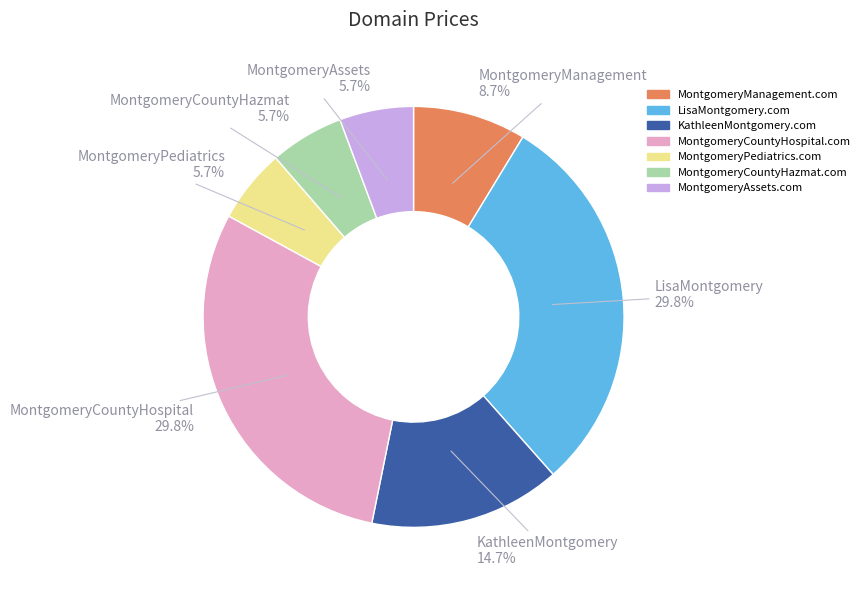

What percentage do MontgomeryManagement.com and MontgomeryCountyHazmat.com together represent?

14.4%